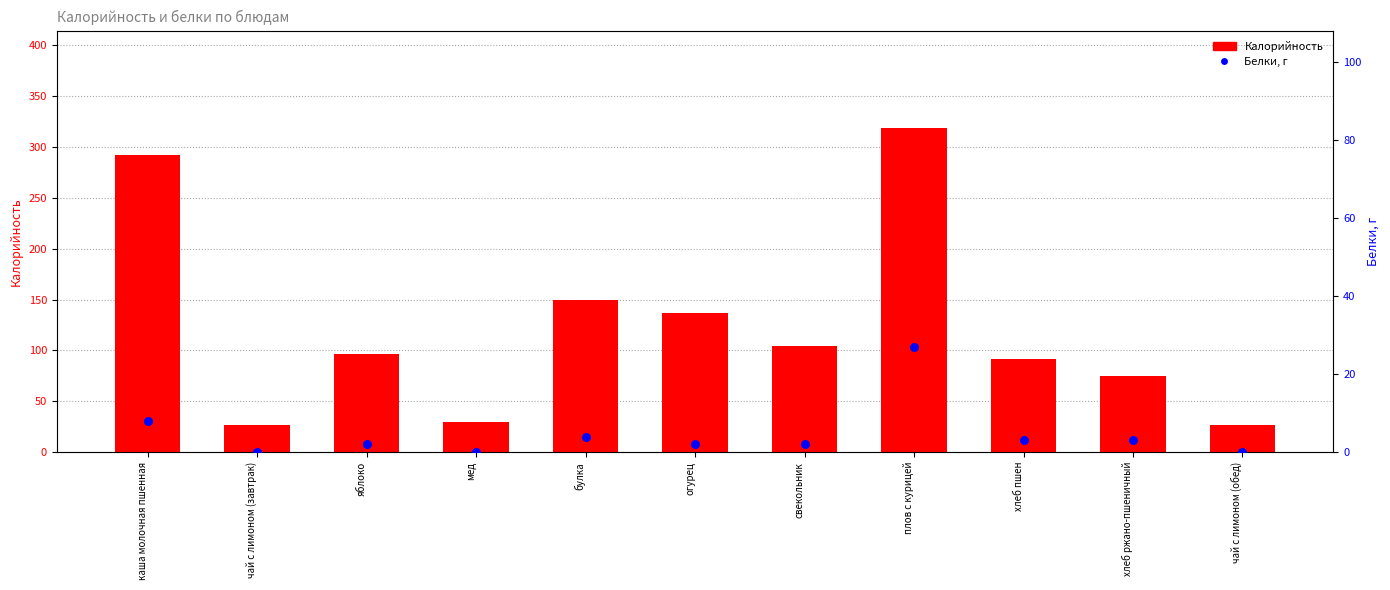

At which category is the sum across all series the highest?

плов с курицей